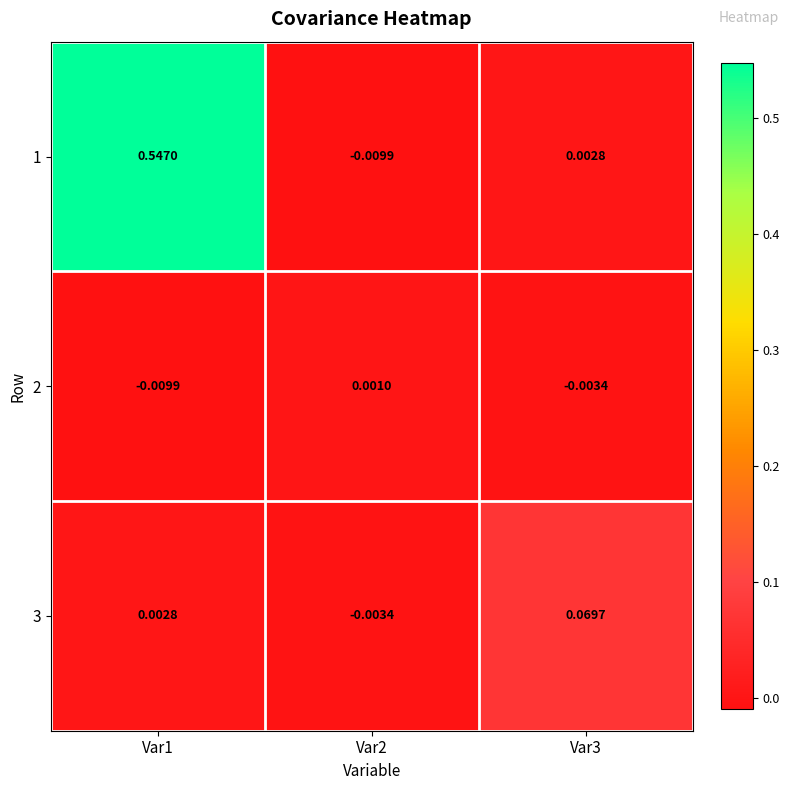

Is the value of 1 at Var2 greater than the value of 2 at Var3?

No